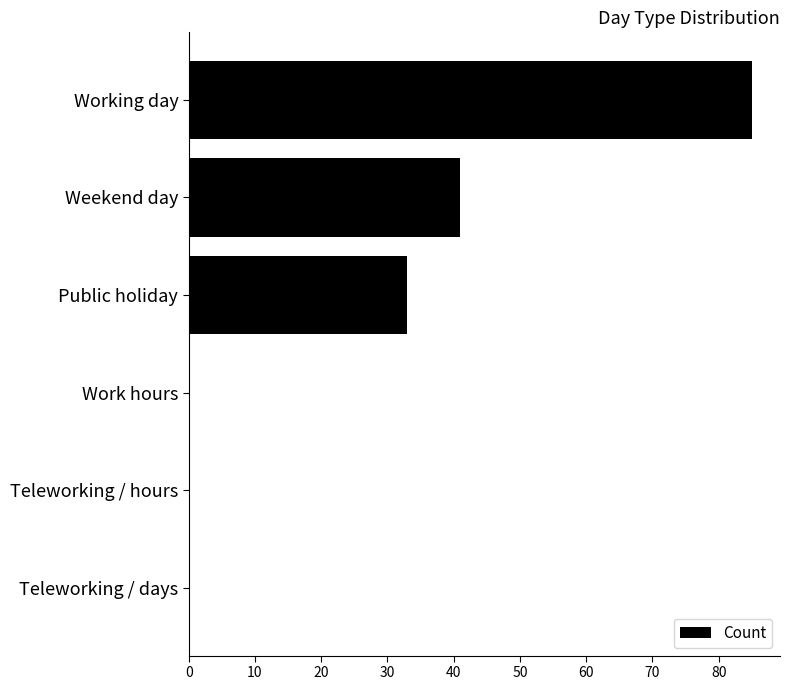

True or false: the data shows 50 at Teleworking / hours.

False